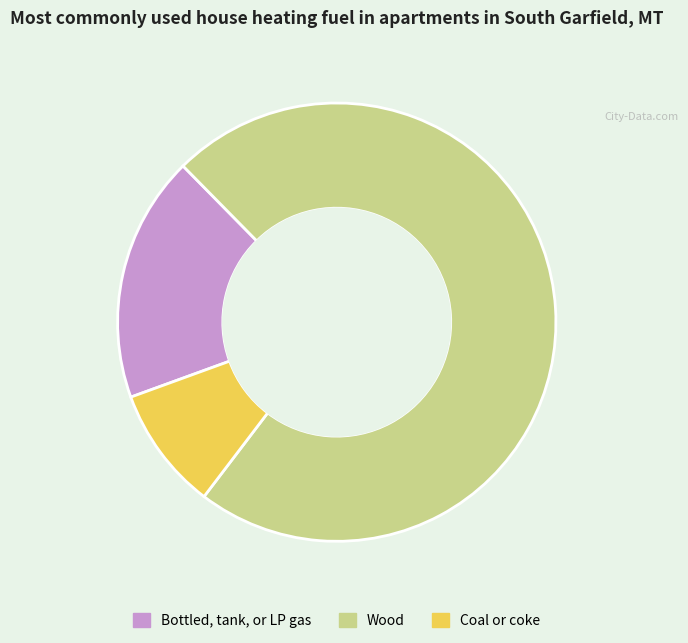

True or false: Wood accounts for 73% of the total.

True